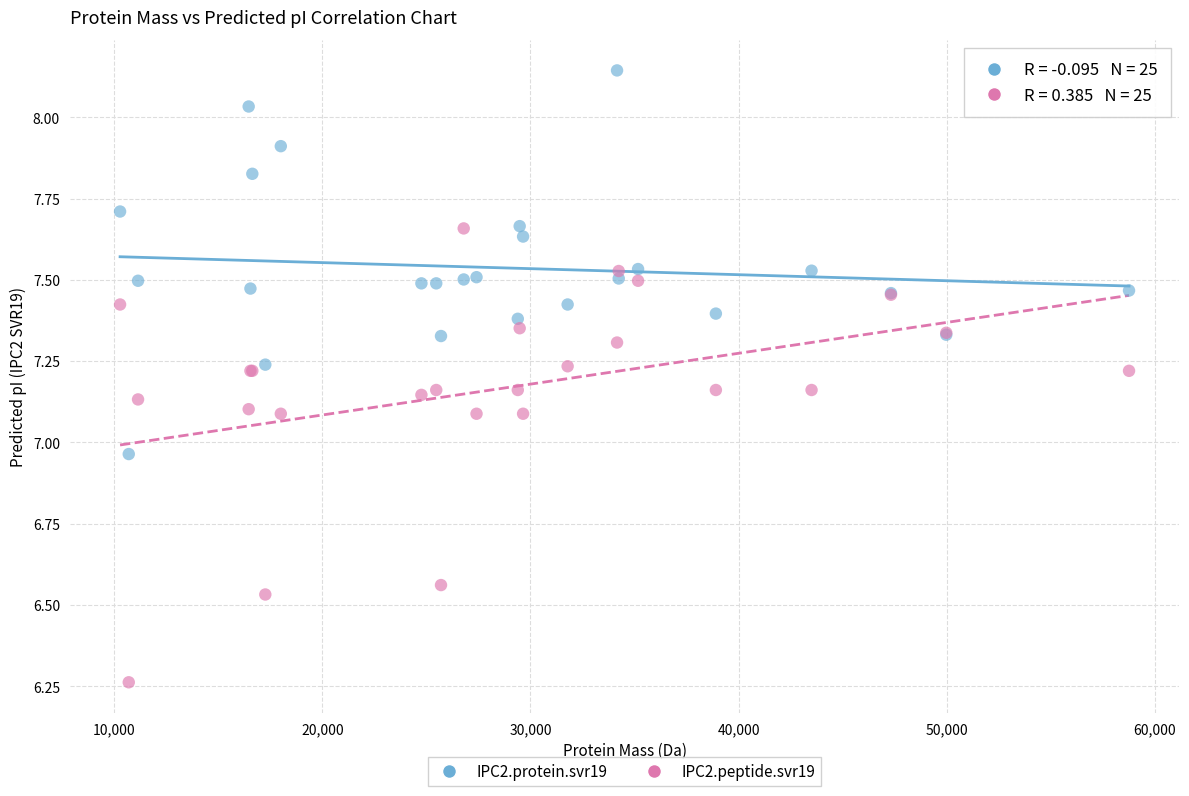

Which series contains the lowest Y value?

IPC2.peptide.svr19